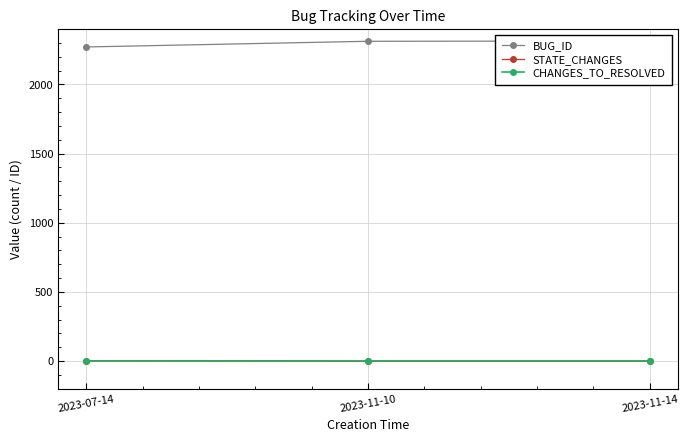

The value of BUG_ID at 2023-07-14 is 2271. True or false?

True